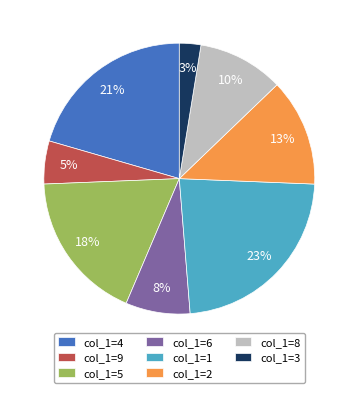

Rank the categories by value from lowest to highest.

col_1=3, col_1=9, col_1=6, col_1=8, col_1=2, col_1=5, col_1=4, col_1=1